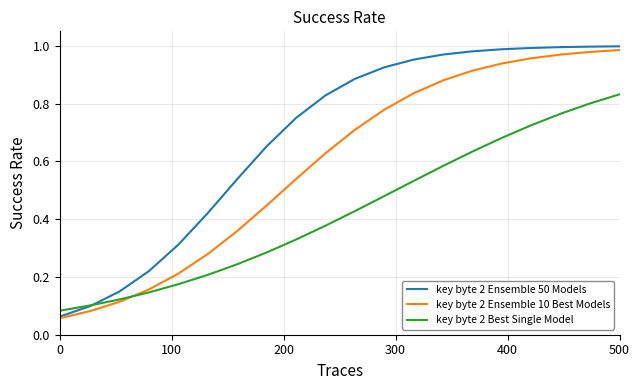

Which series has the largest total across all categories?

key byte 2 Ensemble 50 Models